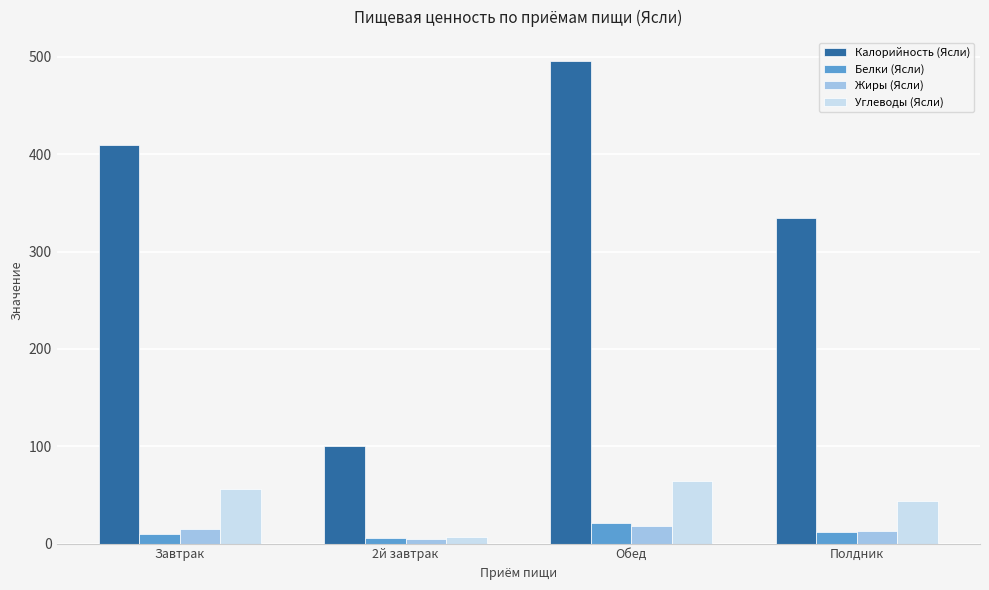

What is the label of the 4th bar from the right?

Завтрак